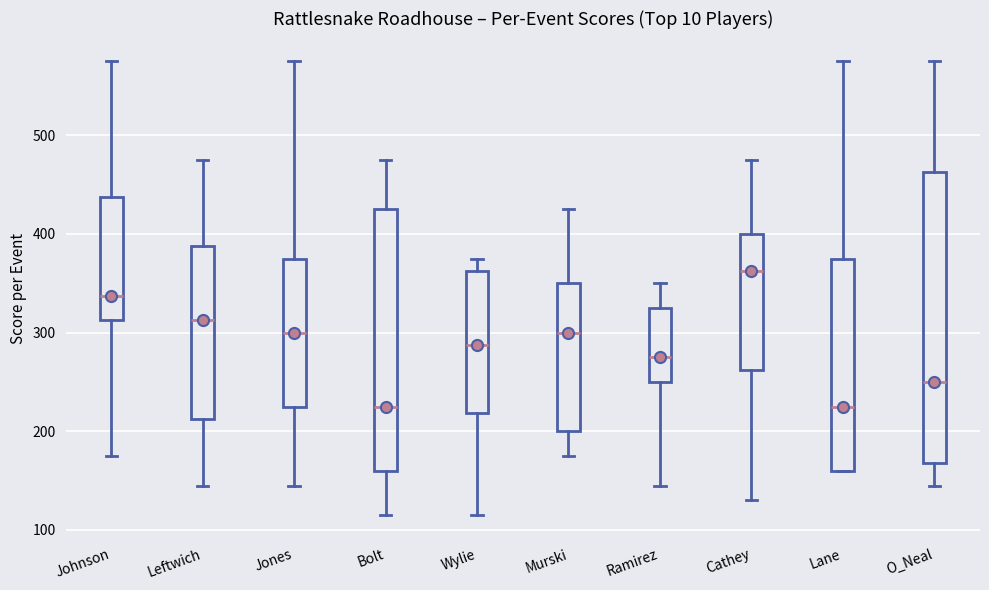

Where is the upper edge of the box for Bolt on the y-axis? The values are not printed on the chart, so give them approximately, as read against the axis.

430